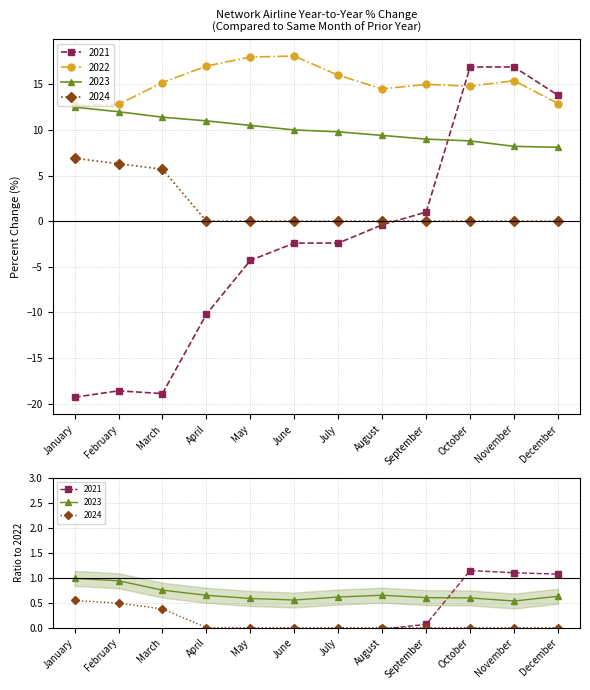

The 2023 series shows 12.5 at January. True or false?

True